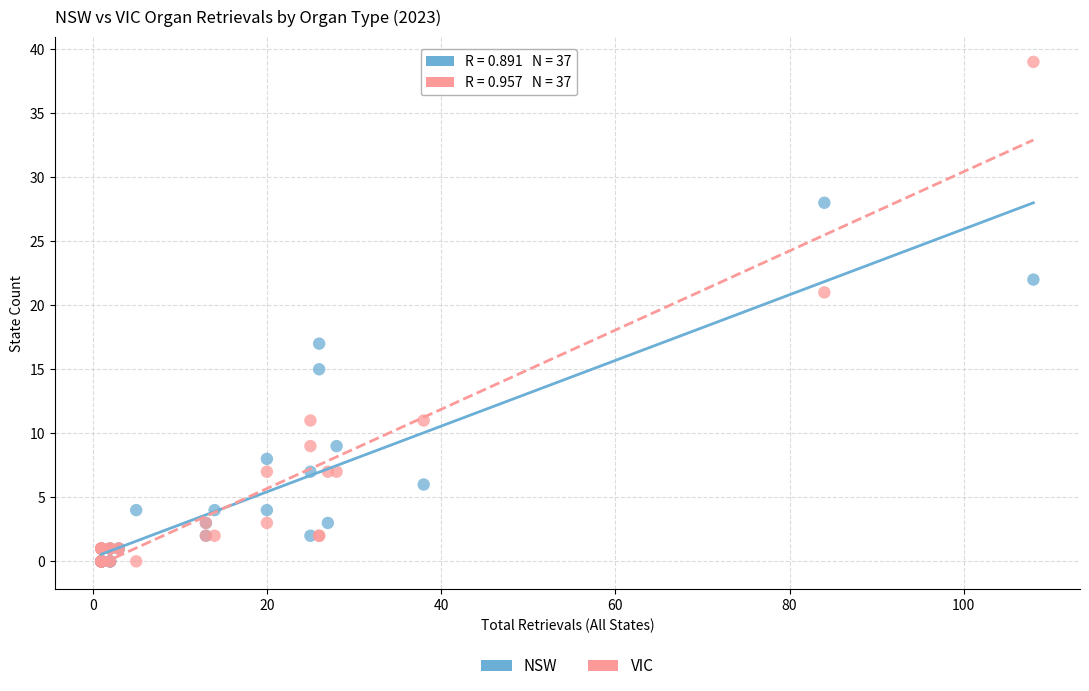

In the NSW series, what Y value is closest to 14?

15